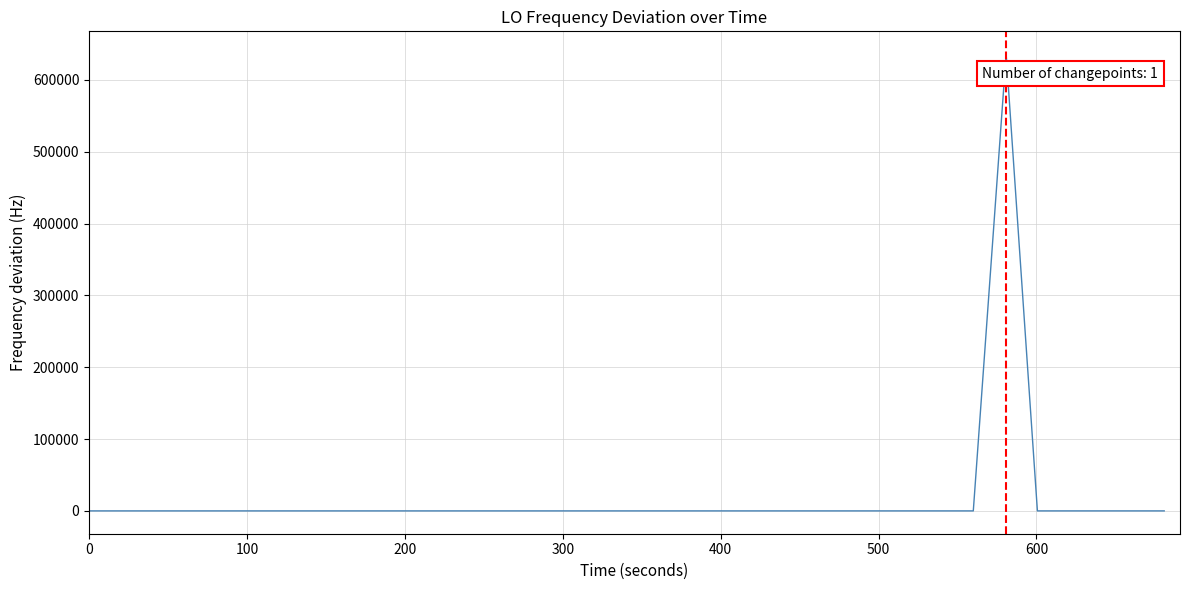

What is the greatest value displayed?

635703.1